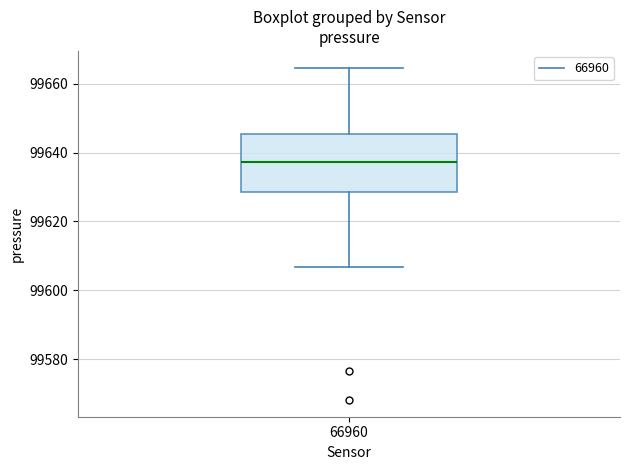

Read this box plot against the y-axis: the position of the median line, the range covered by the box, and the ends of both whiskers. The values are not printed on the chart, so give them approximately, as read against the axis.

median 99638, box 99628 to 99646, whiskers 99606 to 99664